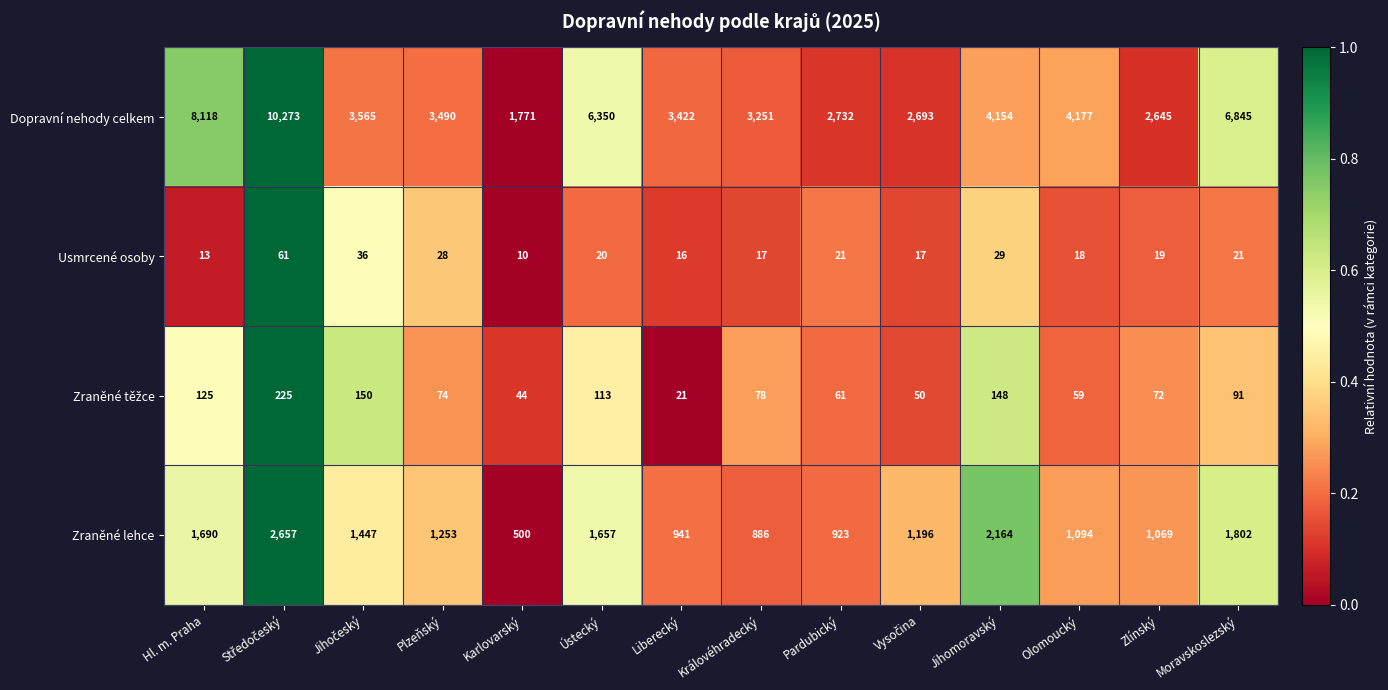

Which series has the largest range (max minus min)?

Dopravní nehody celkem